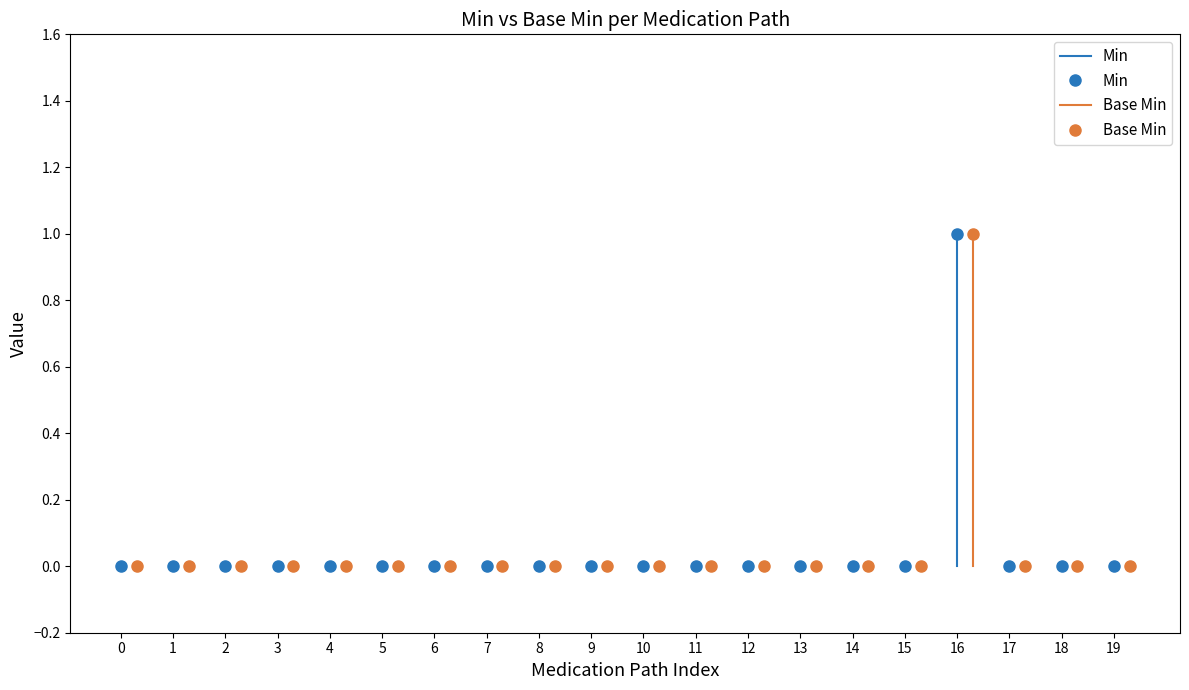

What are all the series names shown in the legend?

Min, Base Min